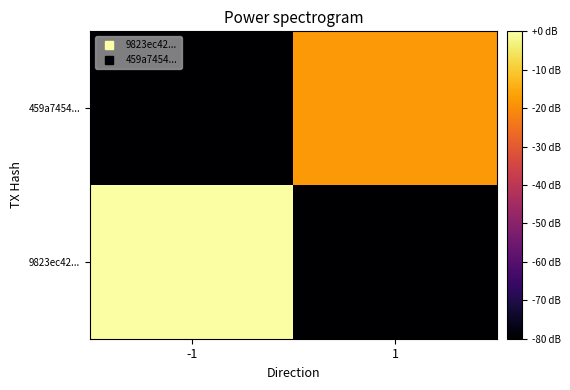

Reading left to right, list all the values displayed in this chart.

9823ec42...: -1=0.0	1=-227.6
459a7454...: -1=-227.6	1=-18.1